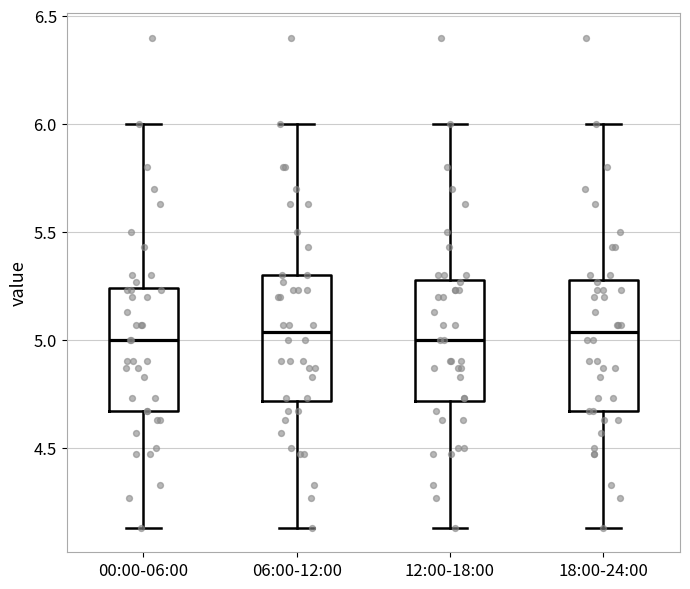

Reading left to right, transcribe this box plot: for each box, give where its median line is, the range the box spans, and where its two whiskers end, as read against the y-axis. The values are not printed on the chart, so give them approximately, as read against the axis.

00:00-06:00: median 5.00, box 4.65 to 5.25, whiskers 4.15 to 6.00
06:00-12:00: median 5.05, box 4.70 to 5.30, whiskers 4.15 to 6.00
12:00-18:00: median 5.00, box 4.70 to 5.30, whiskers 4.15 to 6.00
18:00-24:00: median 5.05, box 4.65 to 5.30, whiskers 4.15 to 6.00